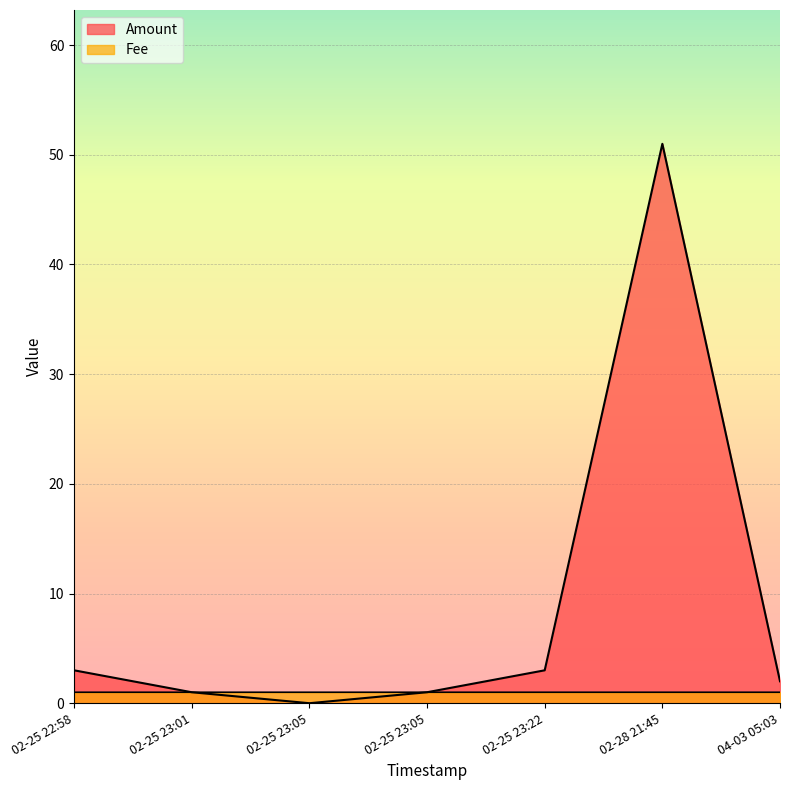

At how many categories does at least one series exceed 38?

1